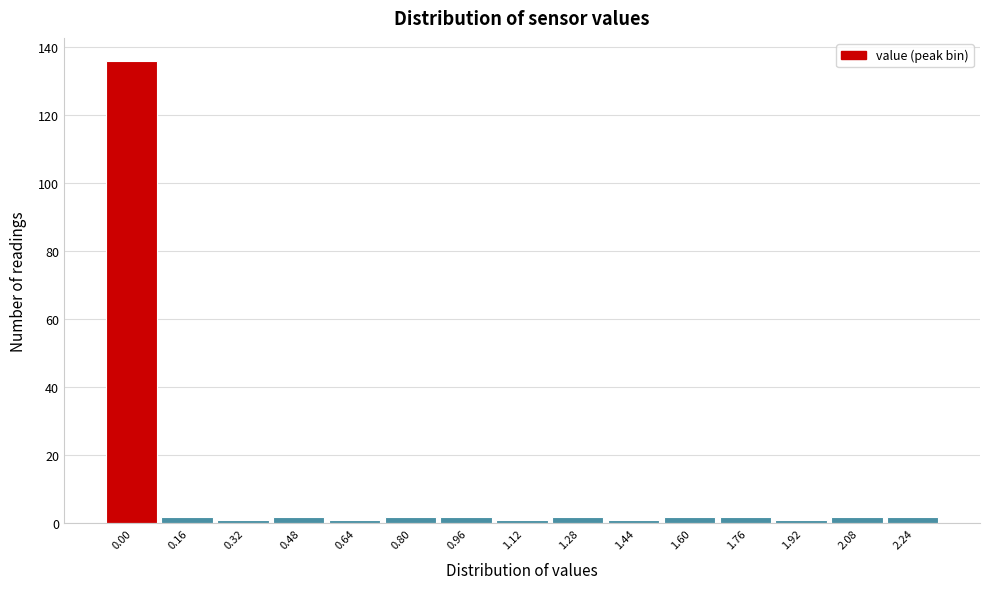

Reading left to right, what are all the values shown in this chart?

136	2	1	2	1	2	2	1	2	1	2	2	1	2	2